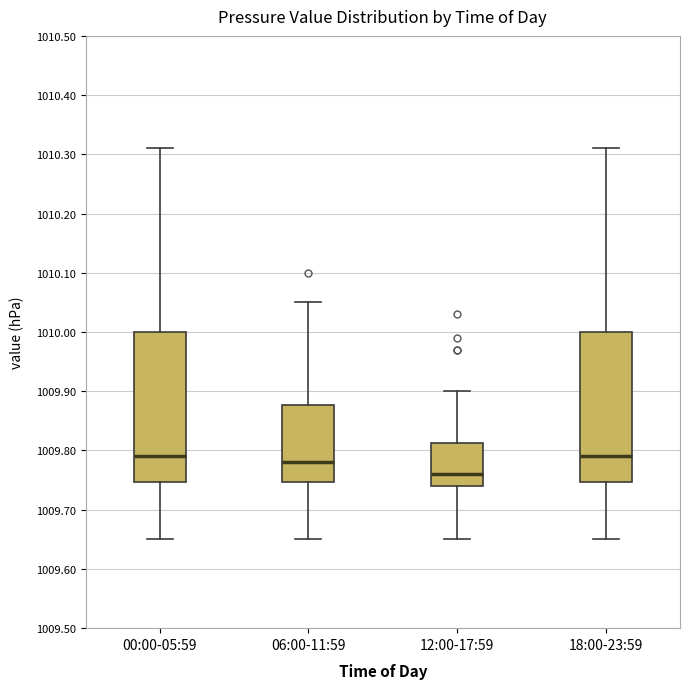

Reading left to right, transcribe this box plot: for each box, give where its median line is, the range the box spans, and where its two whiskers end, as read against the y-axis. The values are not printed on the chart, so give them approximately, as read against the axis.

00:00-05:59: median 1009.79, box 1009.75 to 1010.00, whiskers 1009.65 to 1010.31
06:00-11:59: median 1009.78, box 1009.75 to 1009.88, whiskers 1009.65 to 1010.05
12:00-17:59: median 1009.76, box 1009.74 to 1009.81, whiskers 1009.65 to 1009.90
18:00-23:59: median 1009.79, box 1009.75 to 1010.00, whiskers 1009.65 to 1010.31